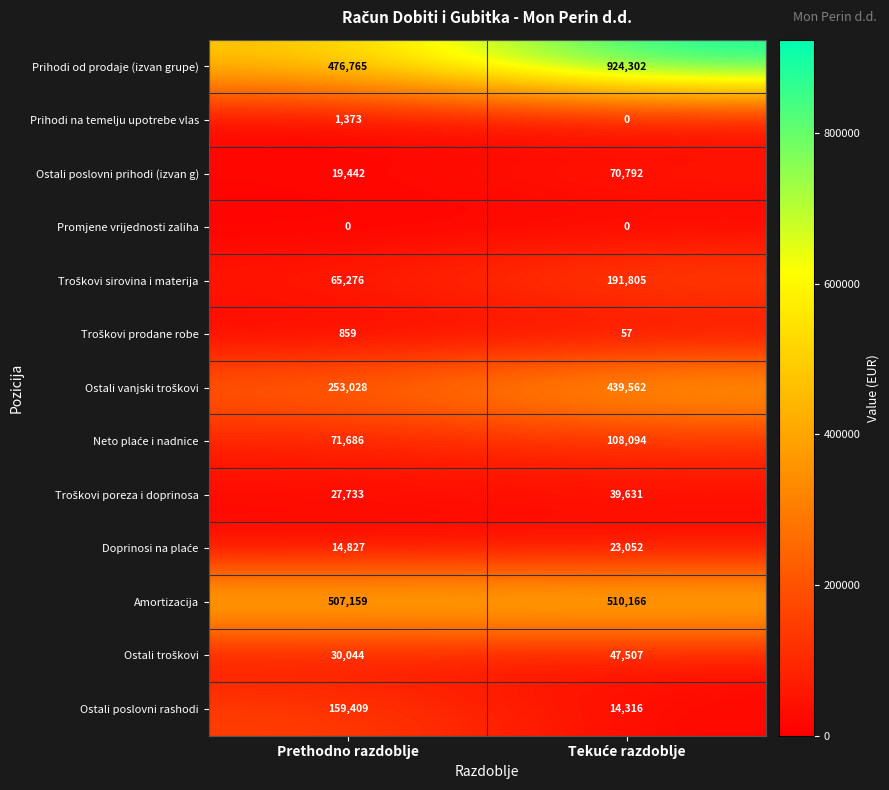

Count the number of data series in this chart.

13